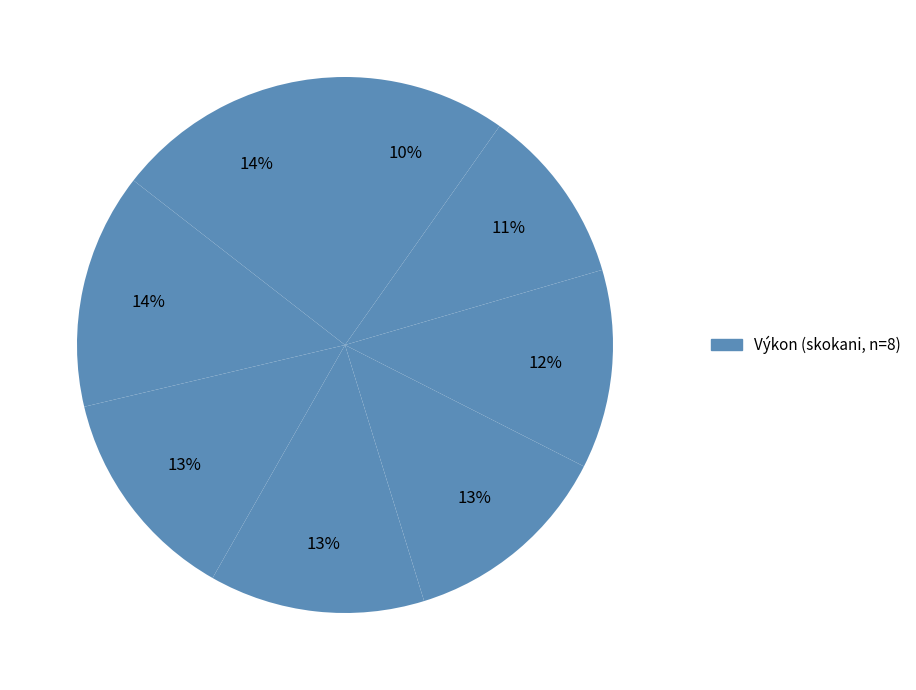

How many slices are in this pie chart?

8